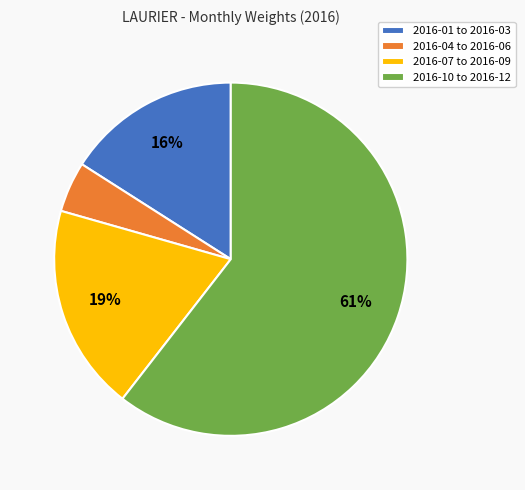

How many segments does this pie chart have?

4